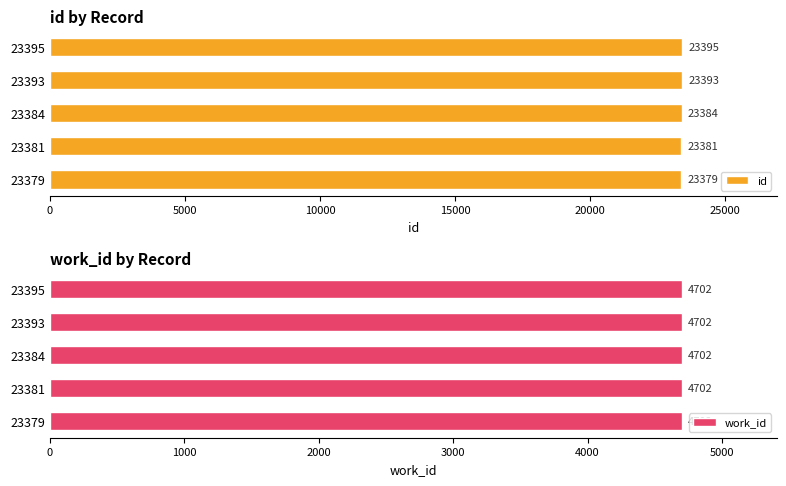

At how many categories does at least one series exceed 15768?

5